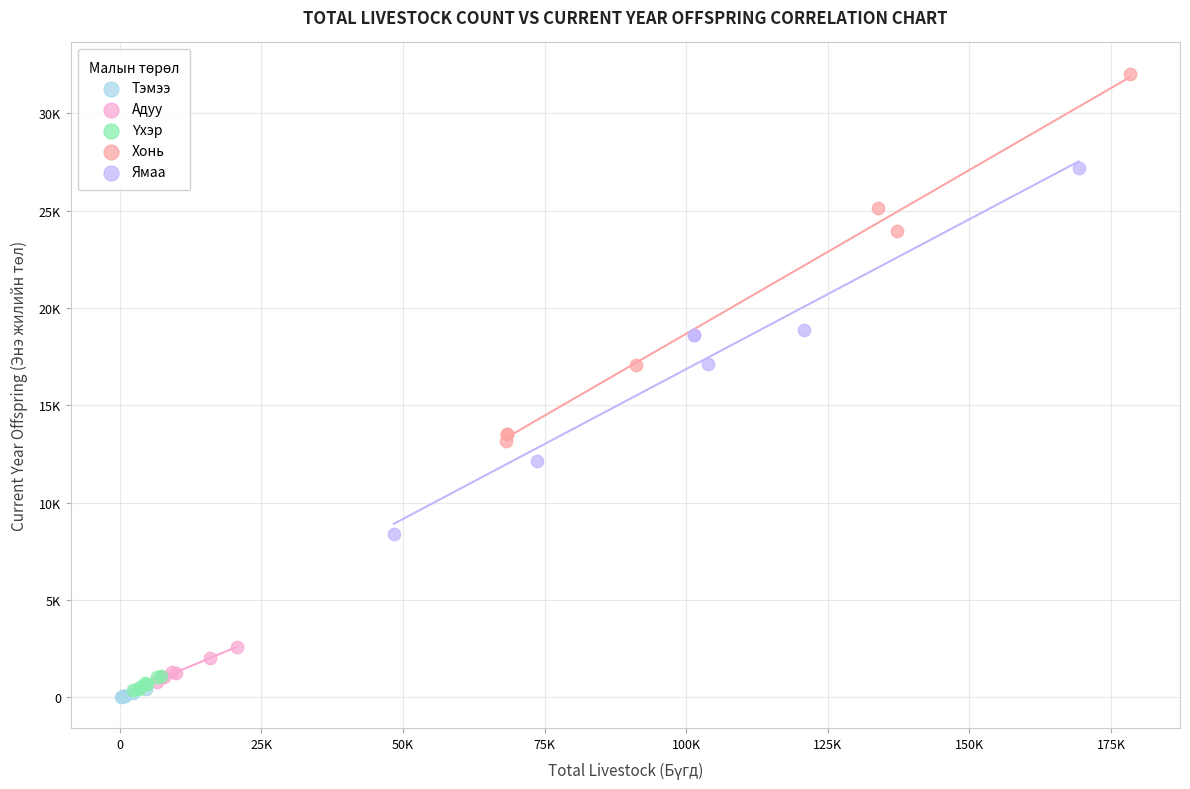

Which series reaches the minimum Y coordinate?

Тэмээ